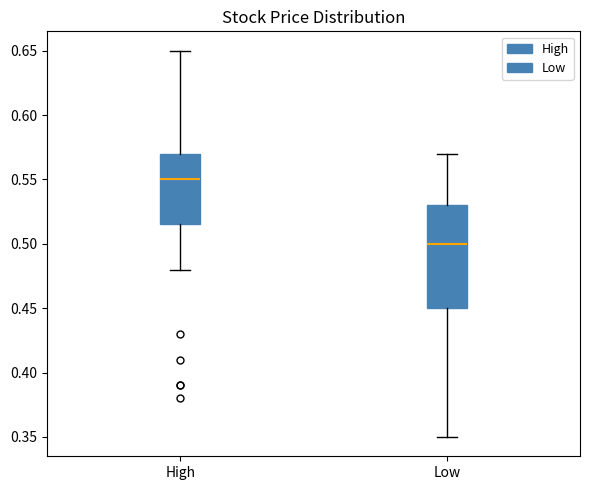

Comparing the boxes themselves (not the whiskers), which one is the tallest?

Low